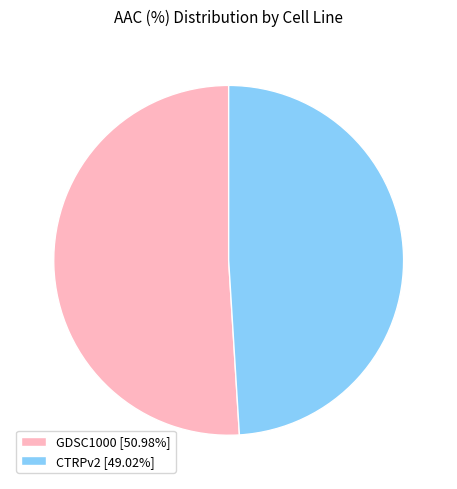

Approximately how many times larger is the value at CTRPv2 [49.02%] compared to GDSC1000 [50.98%]?

1.0